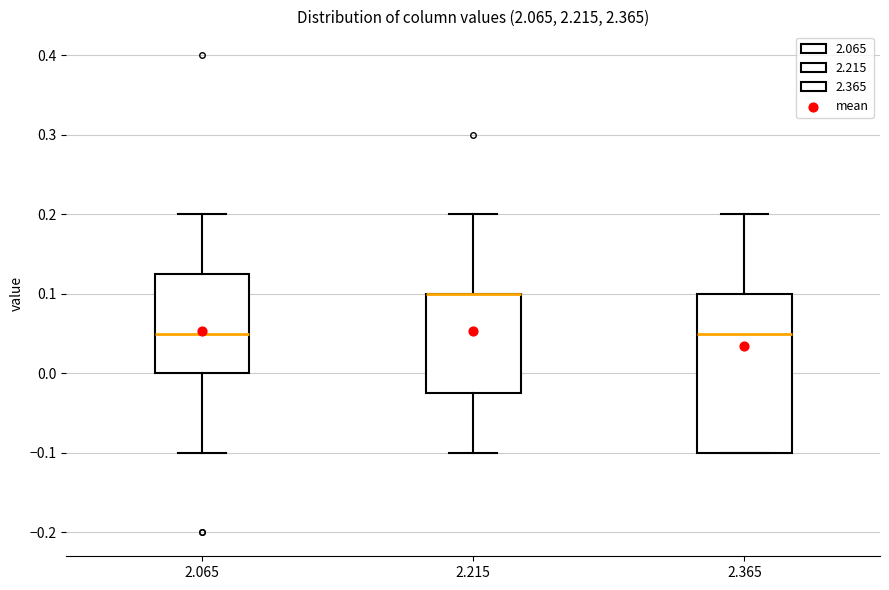

Where does the lower whisker of the box at x = 2.215 end on the y-axis? The values are not printed on the chart, so give them approximately, as read against the axis.

-0.10